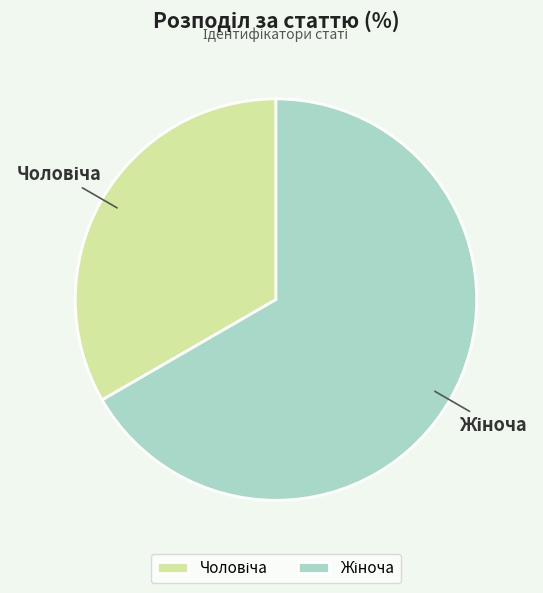

Is there a majority slice in this chart?

Yes